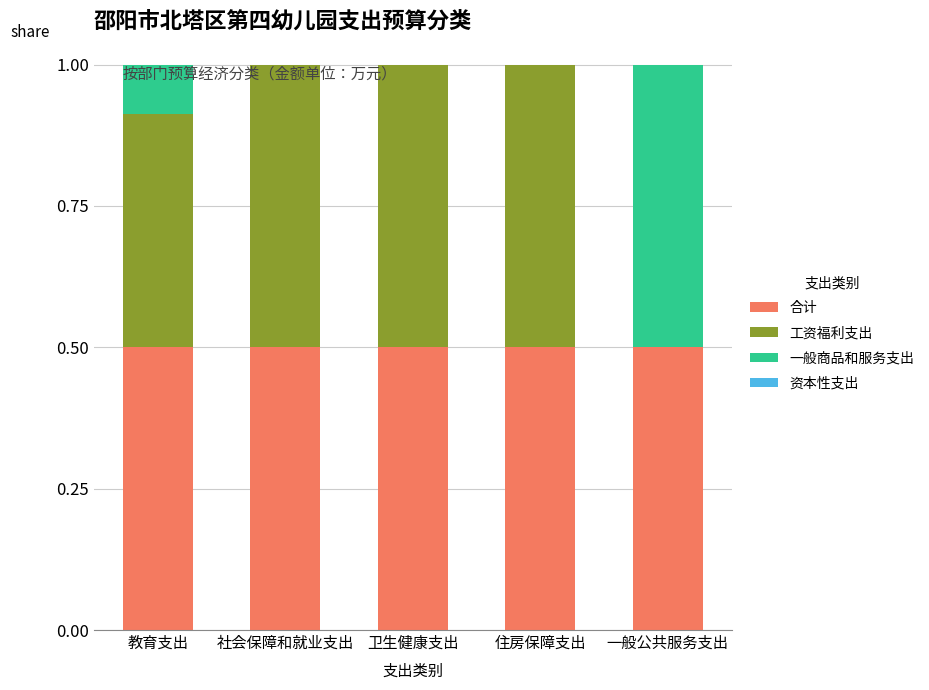

What is the total value across all series at 社会保障和就业支出?

1.0